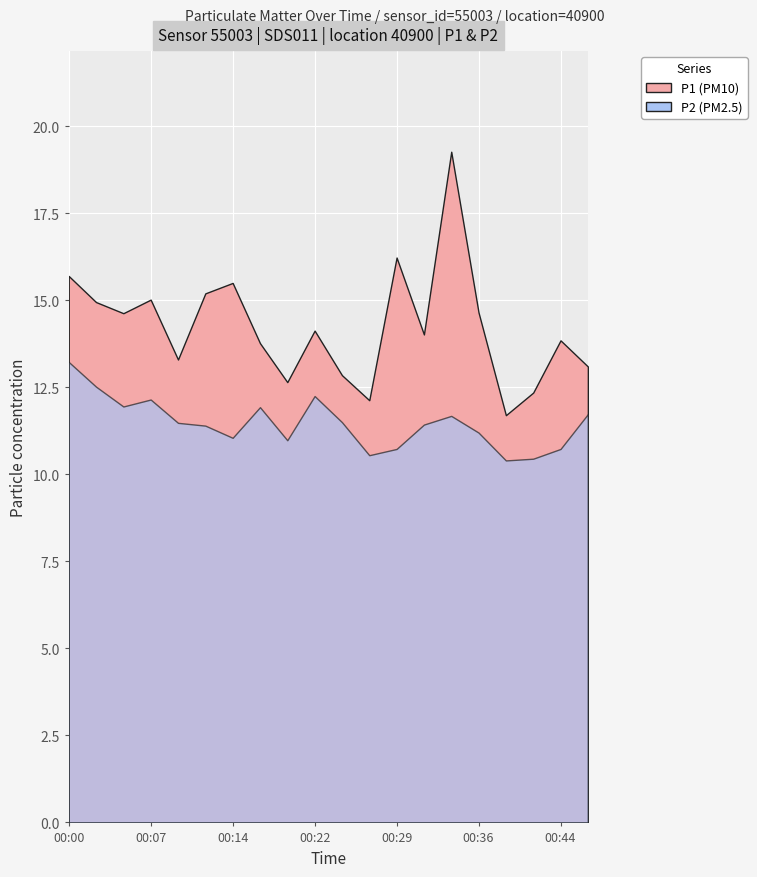

Between 00:44 and 00:39, which is larger?

00:44